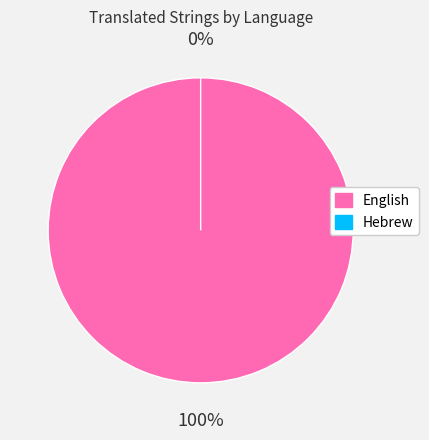

To the nearest percent, what percentage of the pie is English?

100%